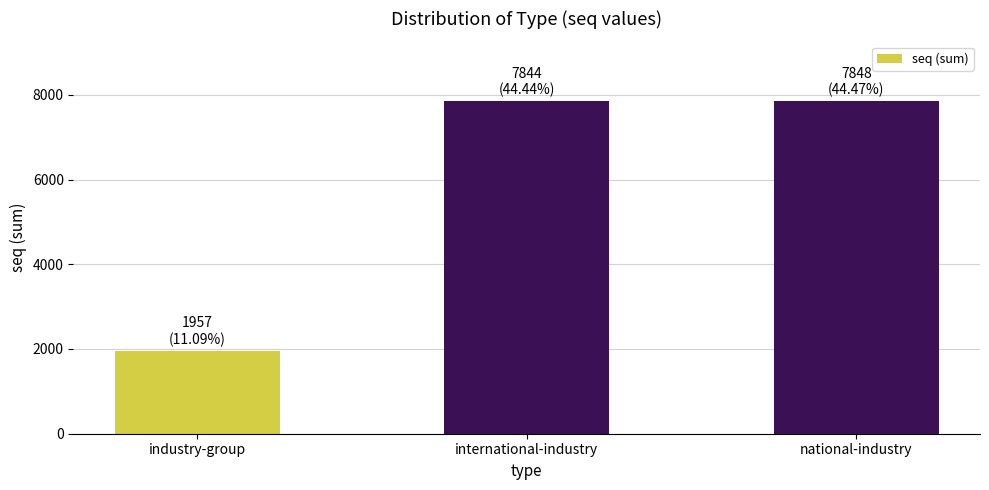

The chart shows a value of 4602 at international-industry. True or false?

False